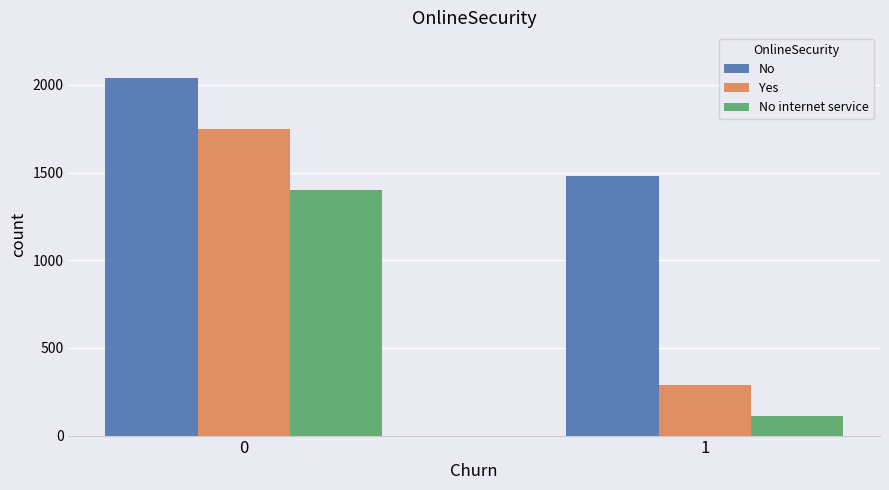

At which category does the chart reach its minimum across all series?

1